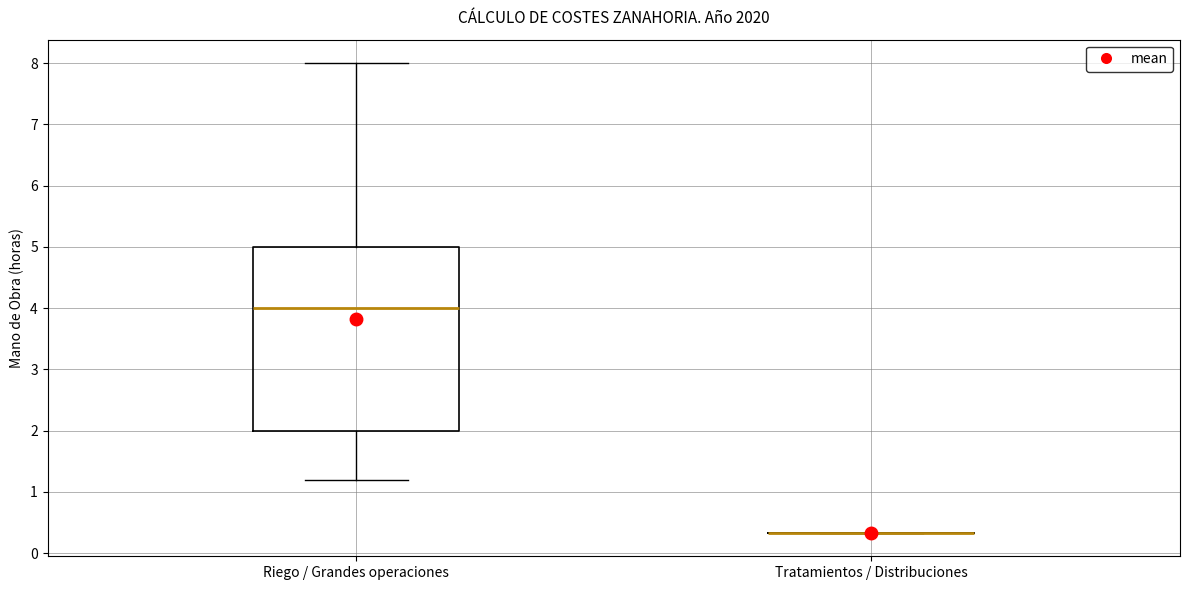

Reading left to right, read every box against the y-axis: the position of its median line, the range the box covers, and the ends of its whiskers. The values are not printed on the chart, so give them approximately, as read against the axis.

Riego / Grandes operaciones: median 4.0, box 2.0 to 5.0, whiskers 1.2 to 8.0
Tratamientos / Distribuciones: box collapsed to a line at 0.3, whiskers 0.3 to 0.3